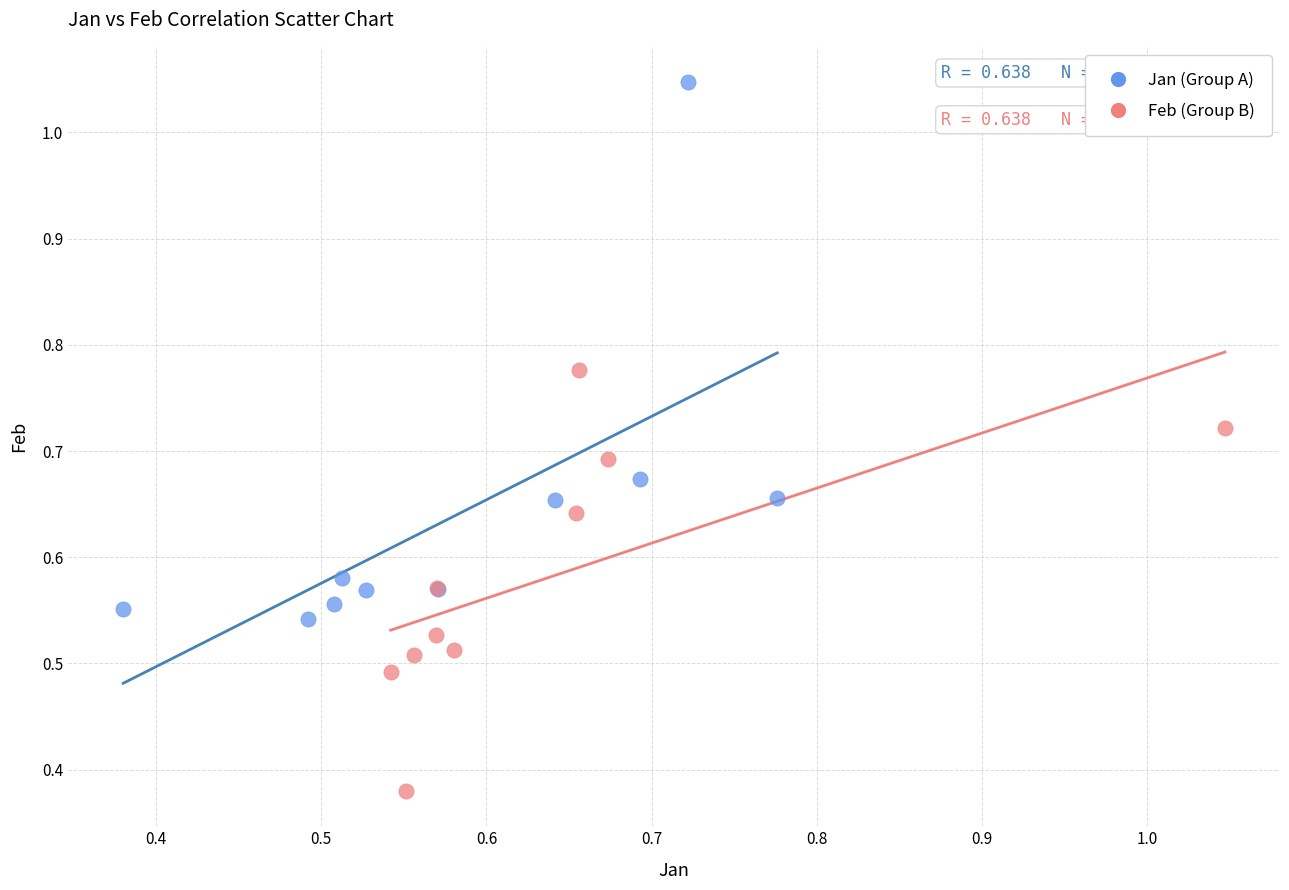

Which series reaches the minimum Y coordinate?

Feb (Group B)